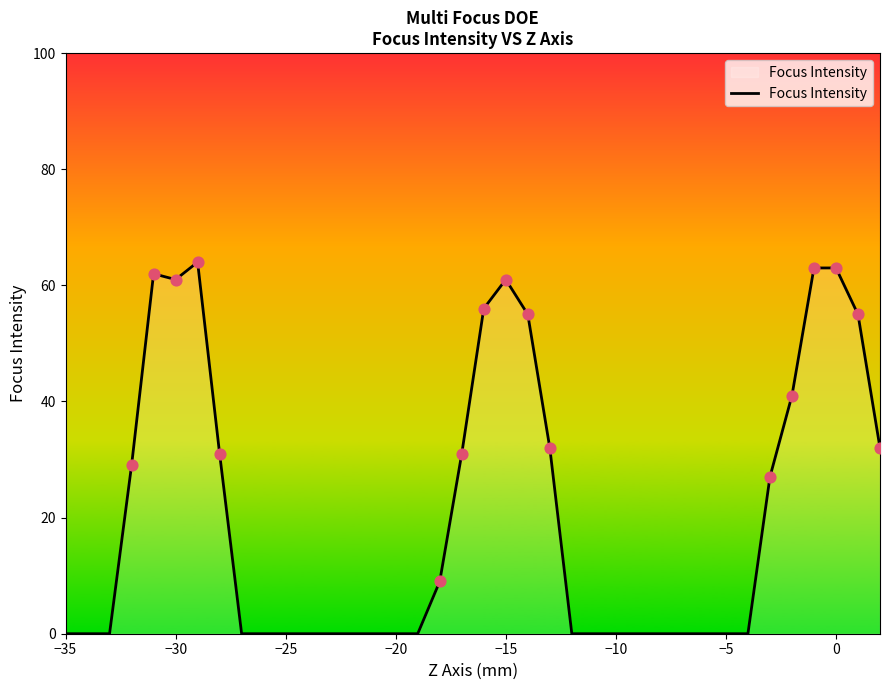

What is the difference between the maximum and minimum values?

64